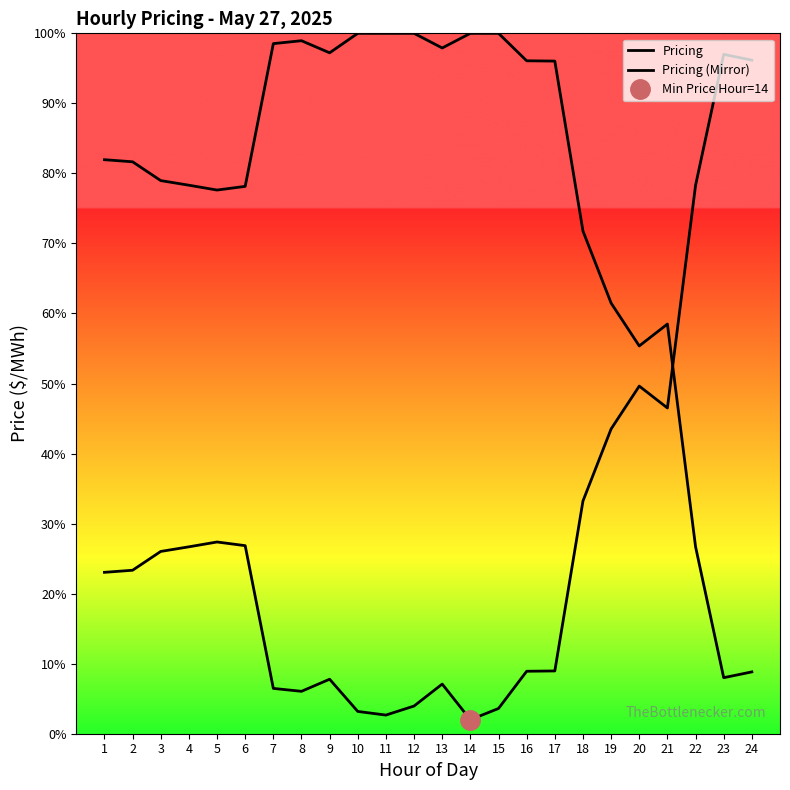

Which series has the widest spread of values?

Pricing